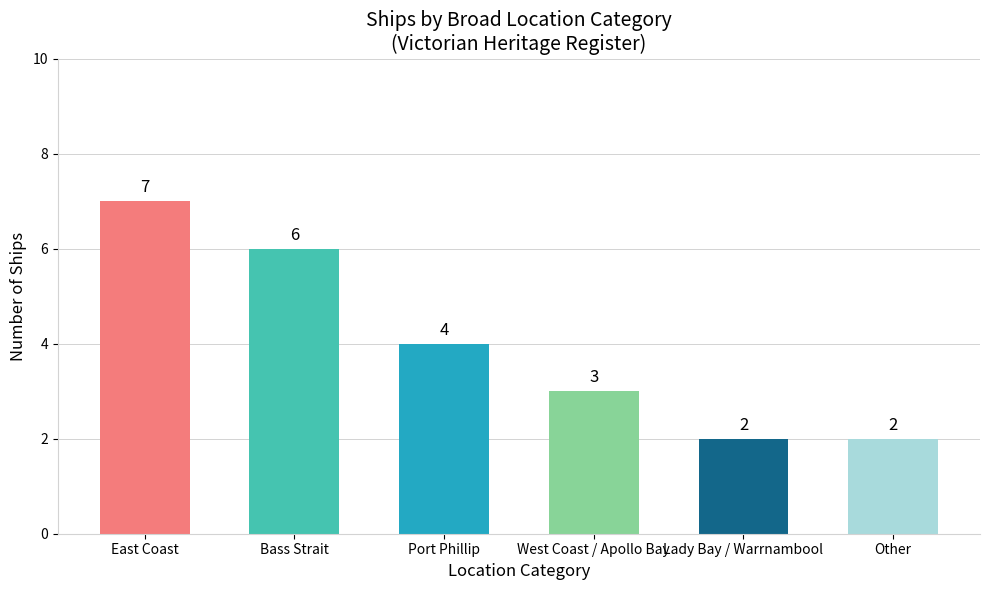

Are the bars horizontal?

No